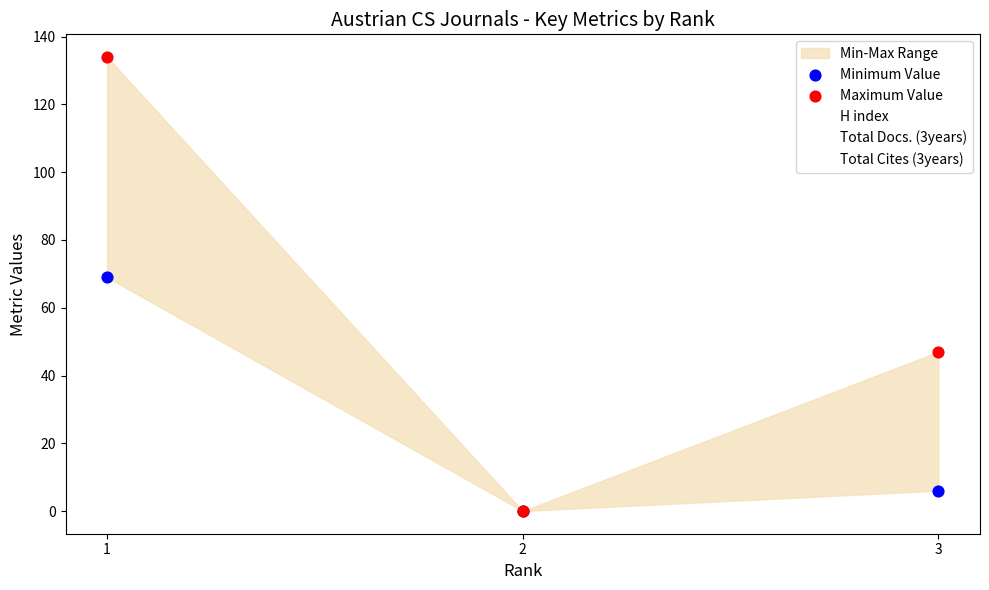

In the Maximum Value series, what Y value is closest to 67?

47